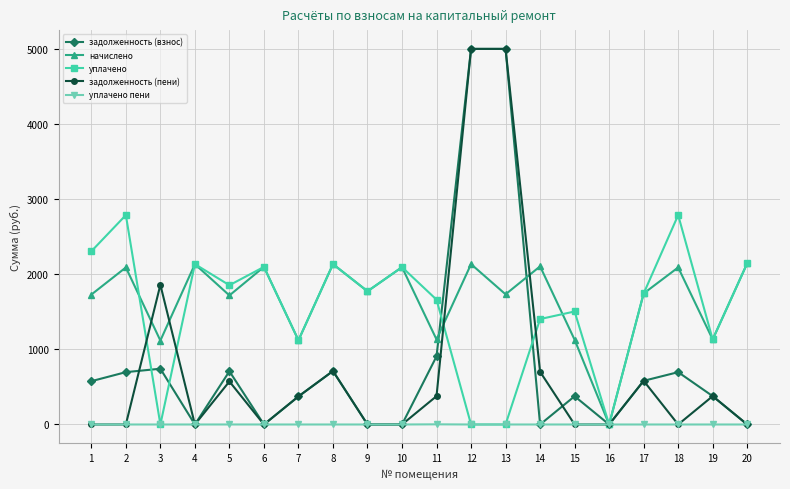

At which label does задолженность (взнос) first exceed 576?

1